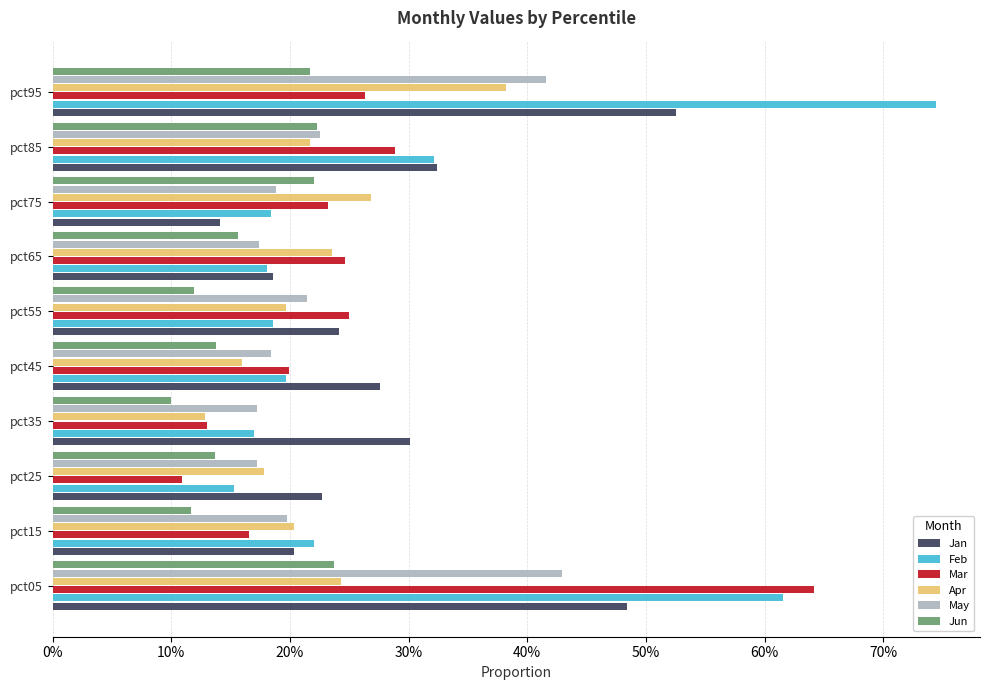

What is the sum of all Jun values?

1.7